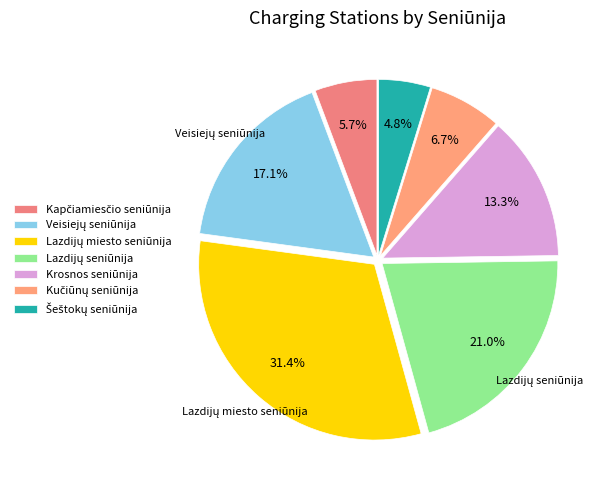

True or false: Krosnos seniūnija accounts for 13% of the total.

True